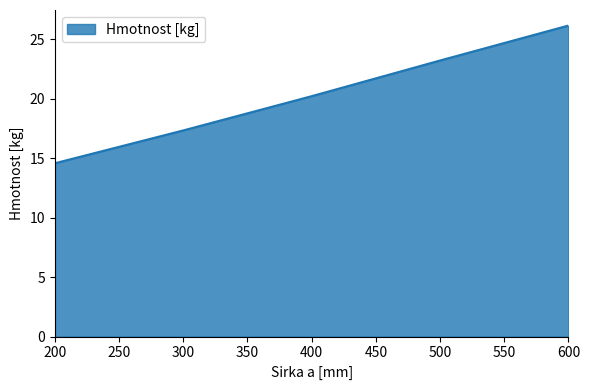

List the labels in order of value, largest first.

600, 500, 400, 300, 200